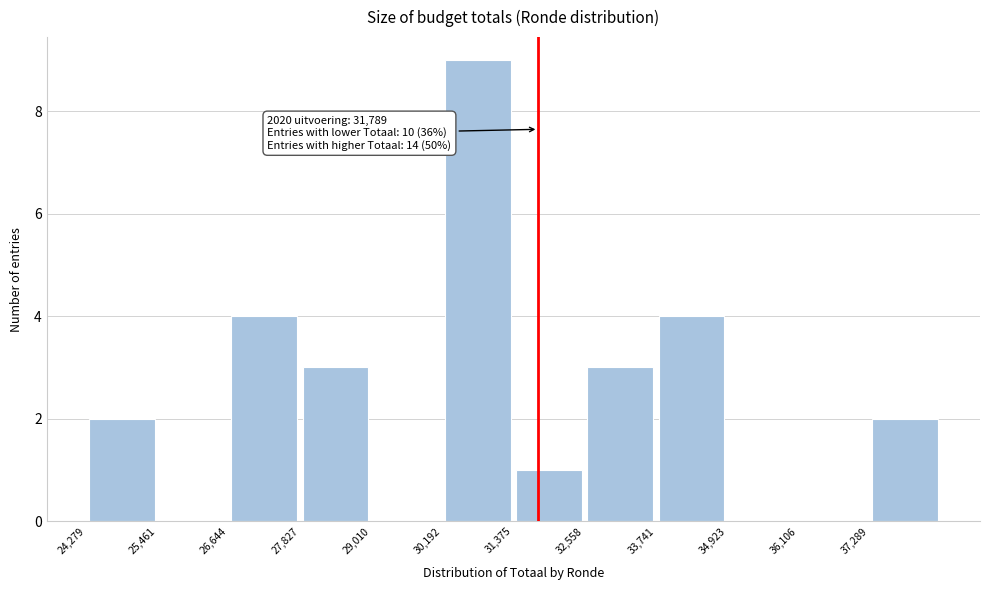

Over which range of the x-axis is the bar tallest?

30200 to 31400